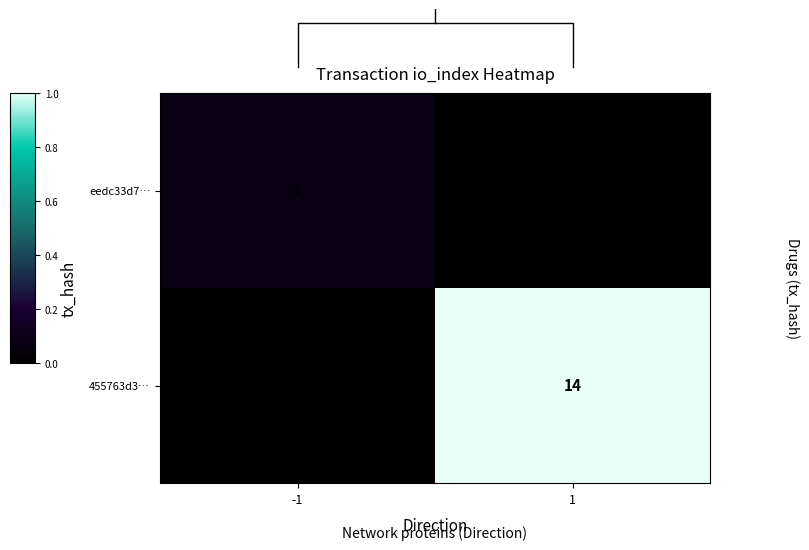

The value of 455763d3… at 1 is 7. True or false?

False